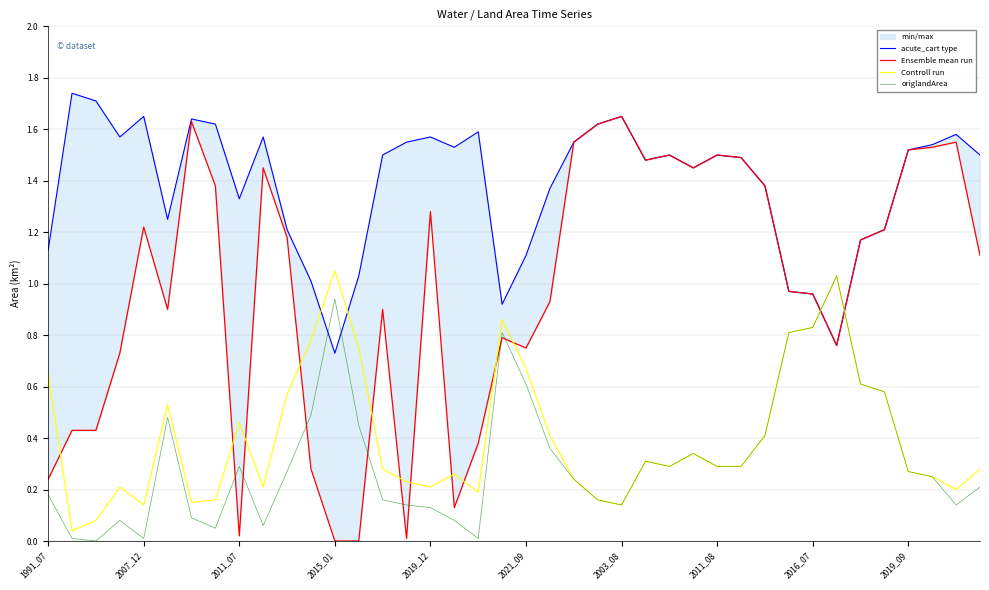

Between 18 and 35, which is larger?

18